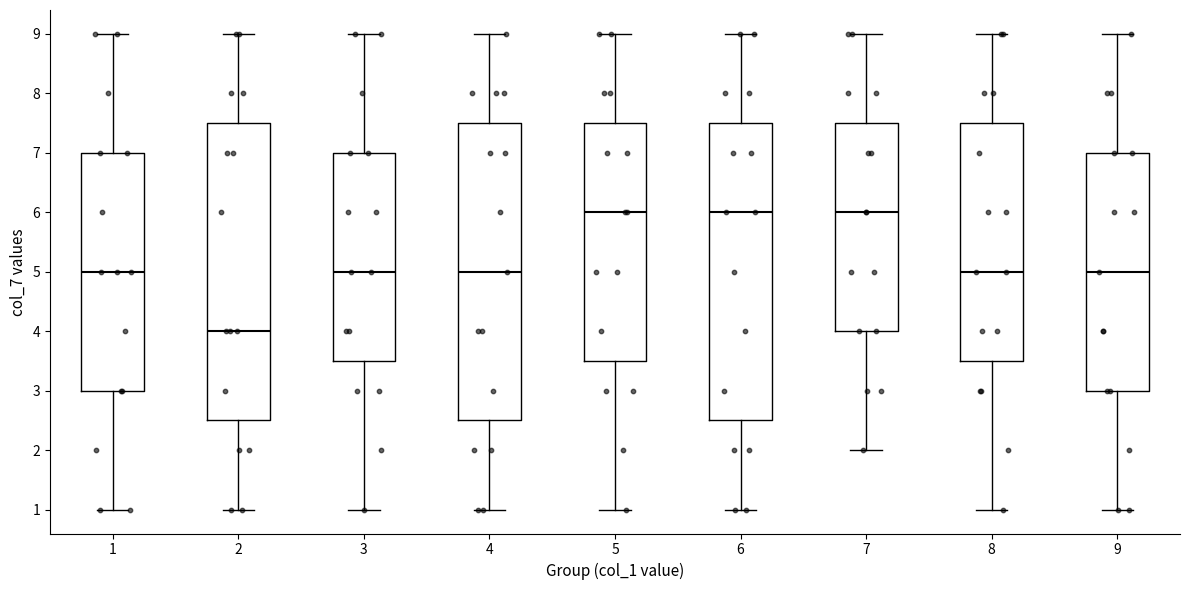

Reading left to right, read every box against the y-axis: the position of its median line, the range the box covers, and the ends of its whiskers. The values are not printed on the chart, so give them approximately, as read against the axis.

1: median 5.0, box 3.0 to 7.0, whiskers 1.0 to 9.0
2: median 4.0, box 2.5 to 7.5, whiskers 1.0 to 9.0
3: median 5.0, box 3.5 to 7.0, whiskers 1.0 to 9.0
4: median 5.0, box 2.5 to 7.5, whiskers 1.0 to 9.0
5: median 6.0, box 3.5 to 7.5, whiskers 1.0 to 9.0
6: median 6.0, box 2.5 to 7.5, whiskers 1.0 to 9.0
7: median 6.0, box 4.0 to 7.5, whiskers 2.0 to 9.0
8: median 5.0, box 3.5 to 7.5, whiskers 1.0 to 9.0
9: median 5.0, box 3.0 to 7.0, whiskers 1.0 to 9.0